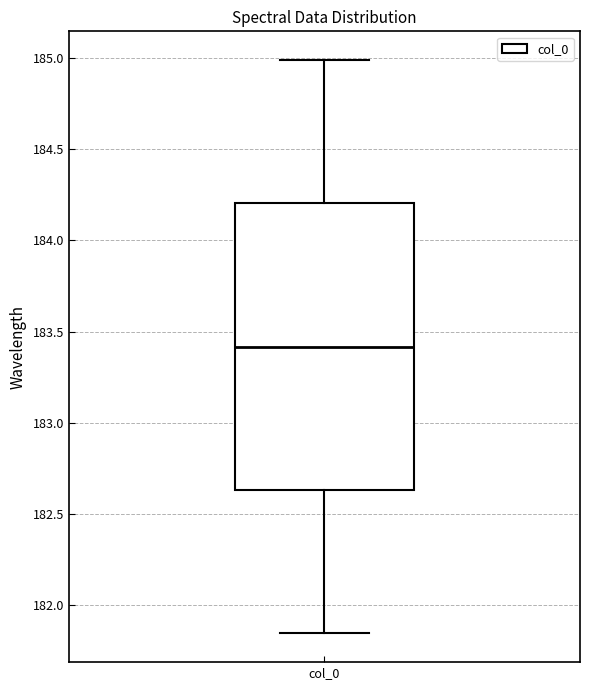

Transcribe this box plot: give where the median line is, the range the box spans, and where the two whiskers end, as read against the y-axis. The values are not printed on the chart, so give them approximately, as read against the axis.

median 183.40, box 182.65 to 184.20, whiskers 181.85 to 185.00